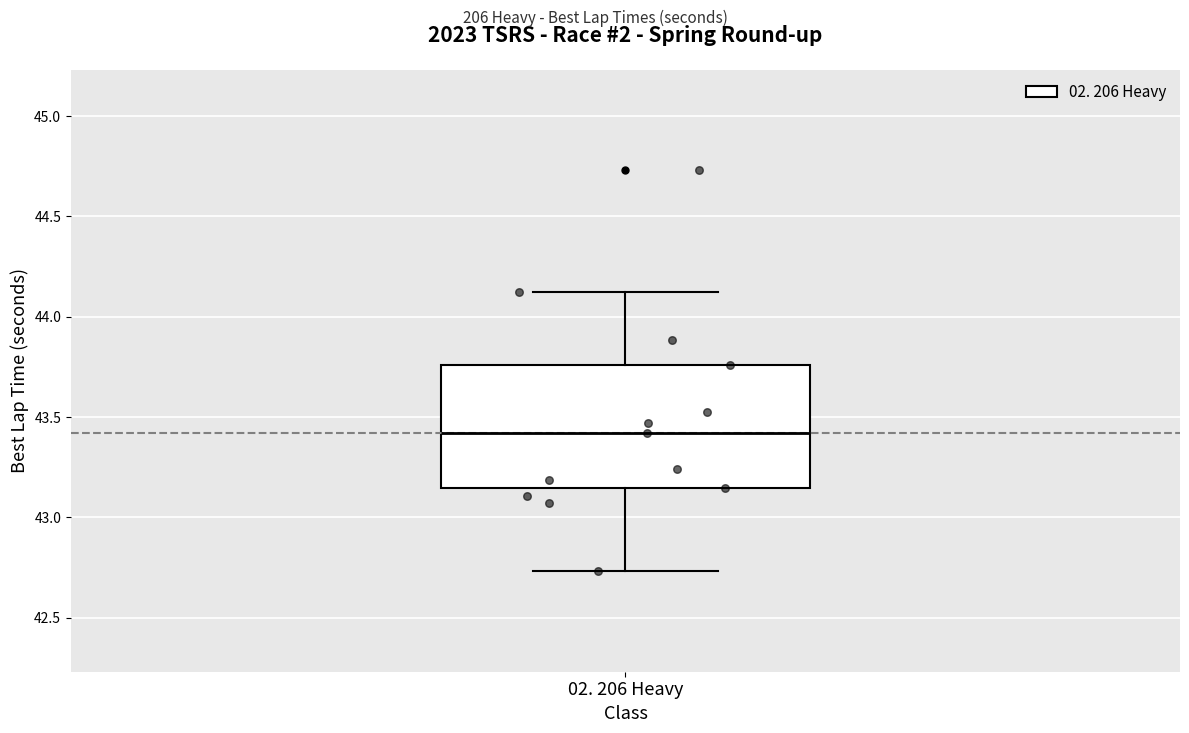

Read this box plot against the y-axis: the position of the median line, the range covered by the box, and the ends of both whiskers. The values are not printed on the chart, so give them approximately, as read against the axis.

median 43.40, box 43.15 to 43.75, whiskers 42.75 to 44.10